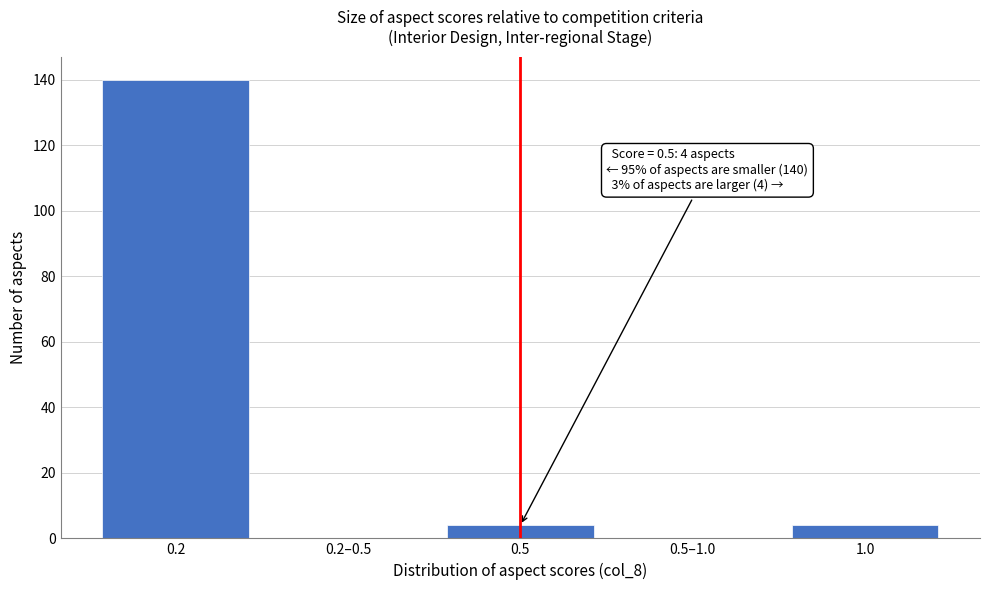

Reading right to left, list all the values displayed in this chart.

1.0=4	0.5–1.0=0	0.5=4	0.2–0.5=0	0.2=140